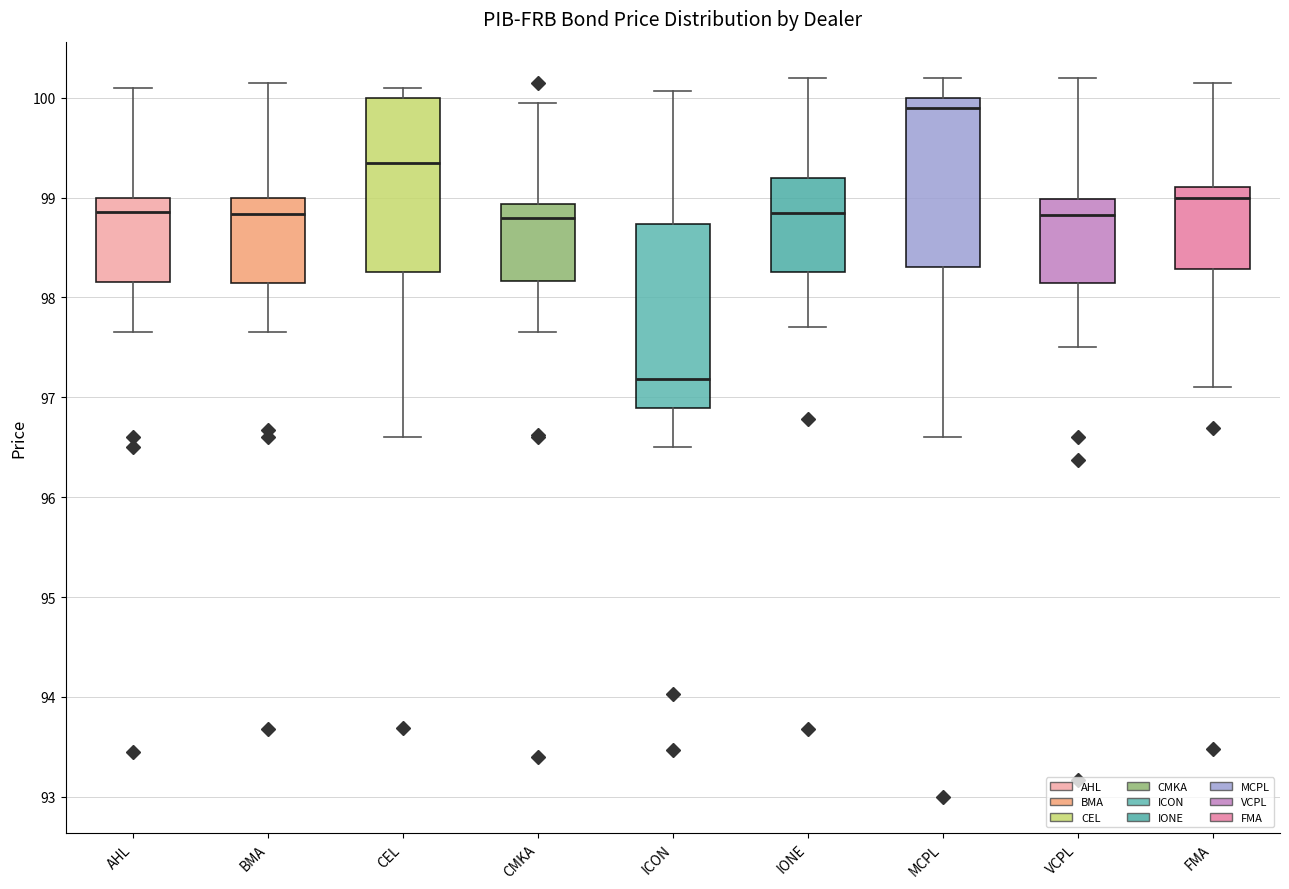

Reading left to right, transcribe this box plot: for each box, give where its median line is, the range the box spans, and where its two whiskers end, as read against the y-axis. The values are not printed on the chart, so give them approximately, as read against the axis.

AHL: median 98.9, box 98.2 to 99.0, whiskers 97.7 to 100.1
BMA: median 98.8, box 98.1 to 99.0, whiskers 97.7 to 100.2
CEL: median 99.4, box 98.3 to 100.0, whiskers 96.6 to 100.1
CMKA: median 98.8, box 98.2 to 98.9, whiskers 97.7 to 100.0
ICON: median 97.2, box 96.9 to 98.7, whiskers 96.5 to 100.1
IONE: median 98.8, box 98.3 to 99.2, whiskers 97.7 to 100.2
MCPL: median 99.9, box 98.3 to 100.0, whiskers 96.6 to 100.2
VCPL: median 98.8, box 98.1 to 99.0, whiskers 97.5 to 100.2
FMA: median 99.0, box 98.3 to 99.1, whiskers 97.1 to 100.2